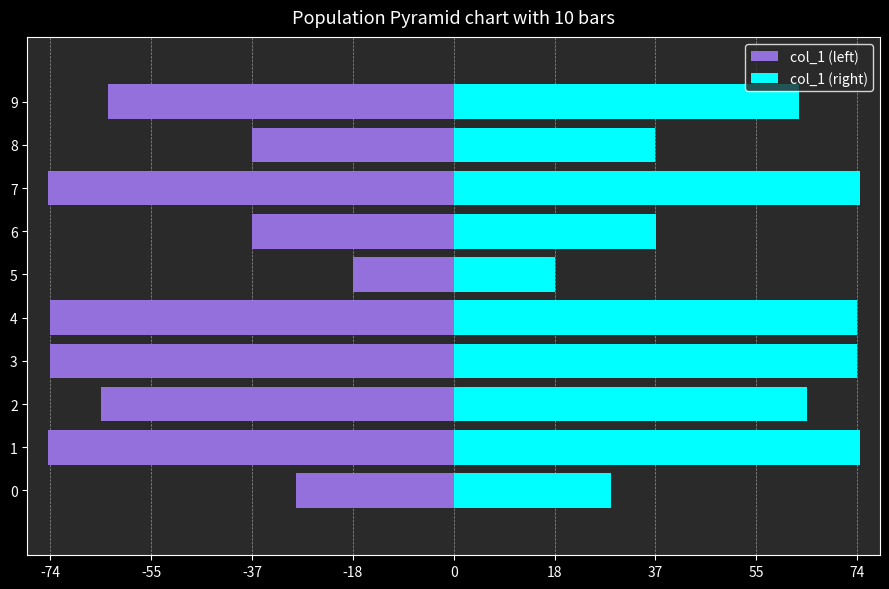

Rank the series by their maximum value, from lowest to highest.

col_1 (left), col_1 (right)